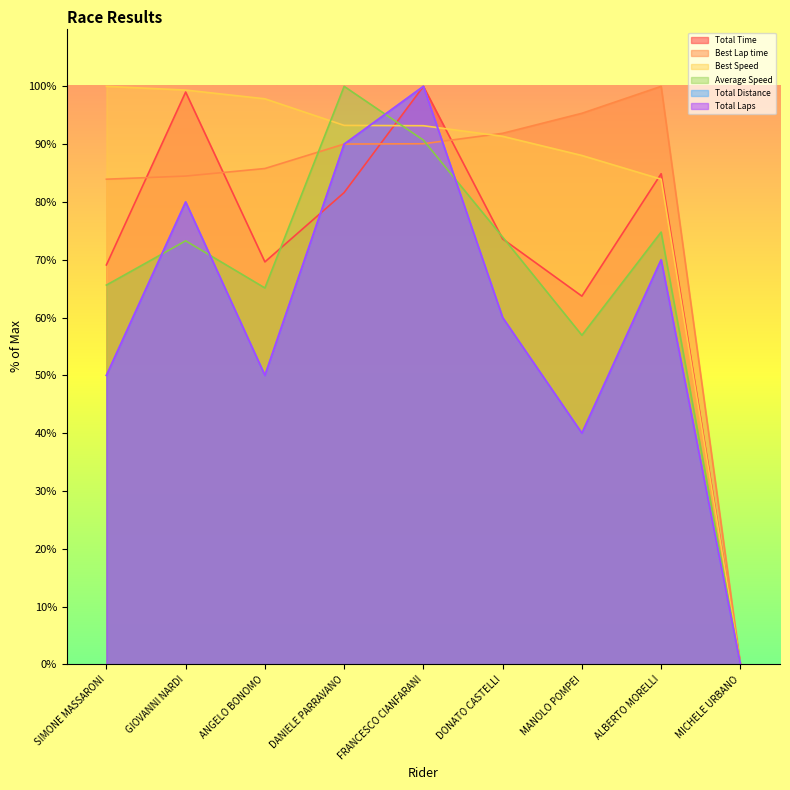

Which category has the highest value across all series?

FRANCESCO CIANFARANI